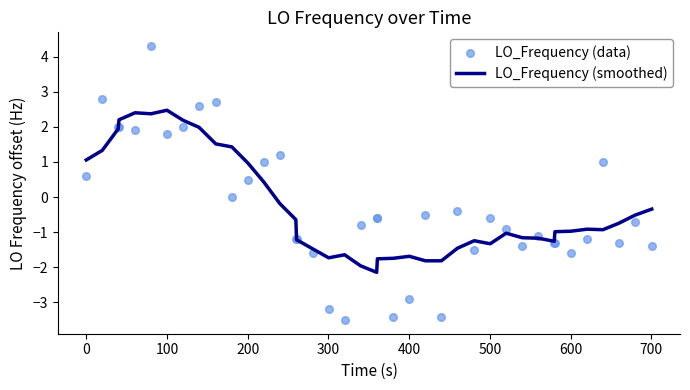

Which series has the largest Y range (max minus min)?

LO_Frequency (data)